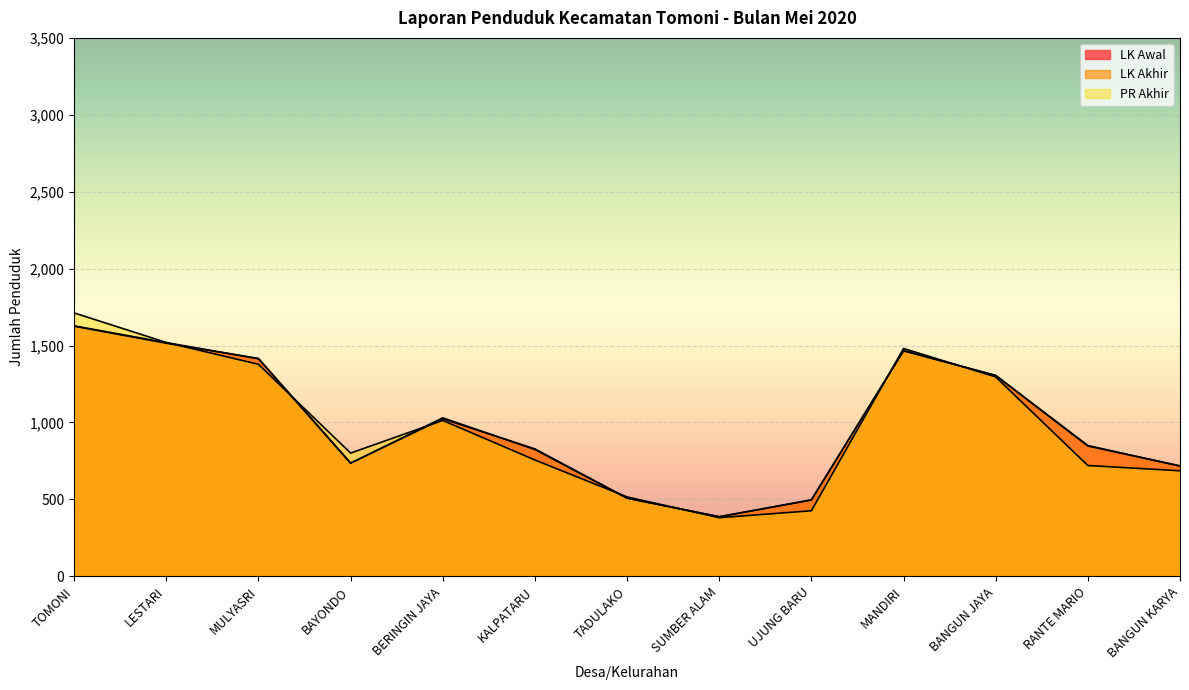

Is it true that LK Awal equals 403 at BANGUN KARYA?

False